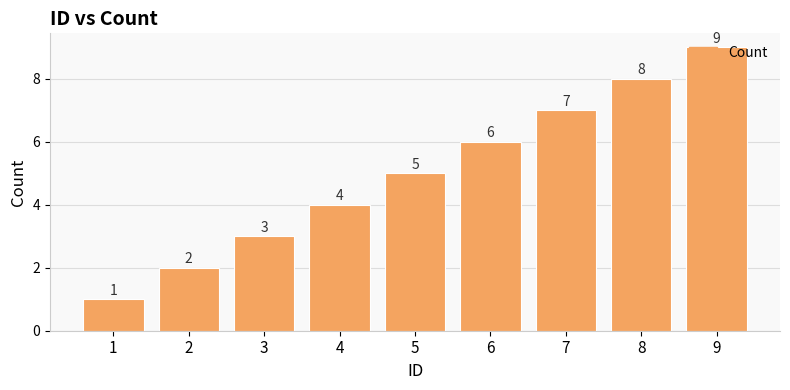

How many data points are less than 5?

4